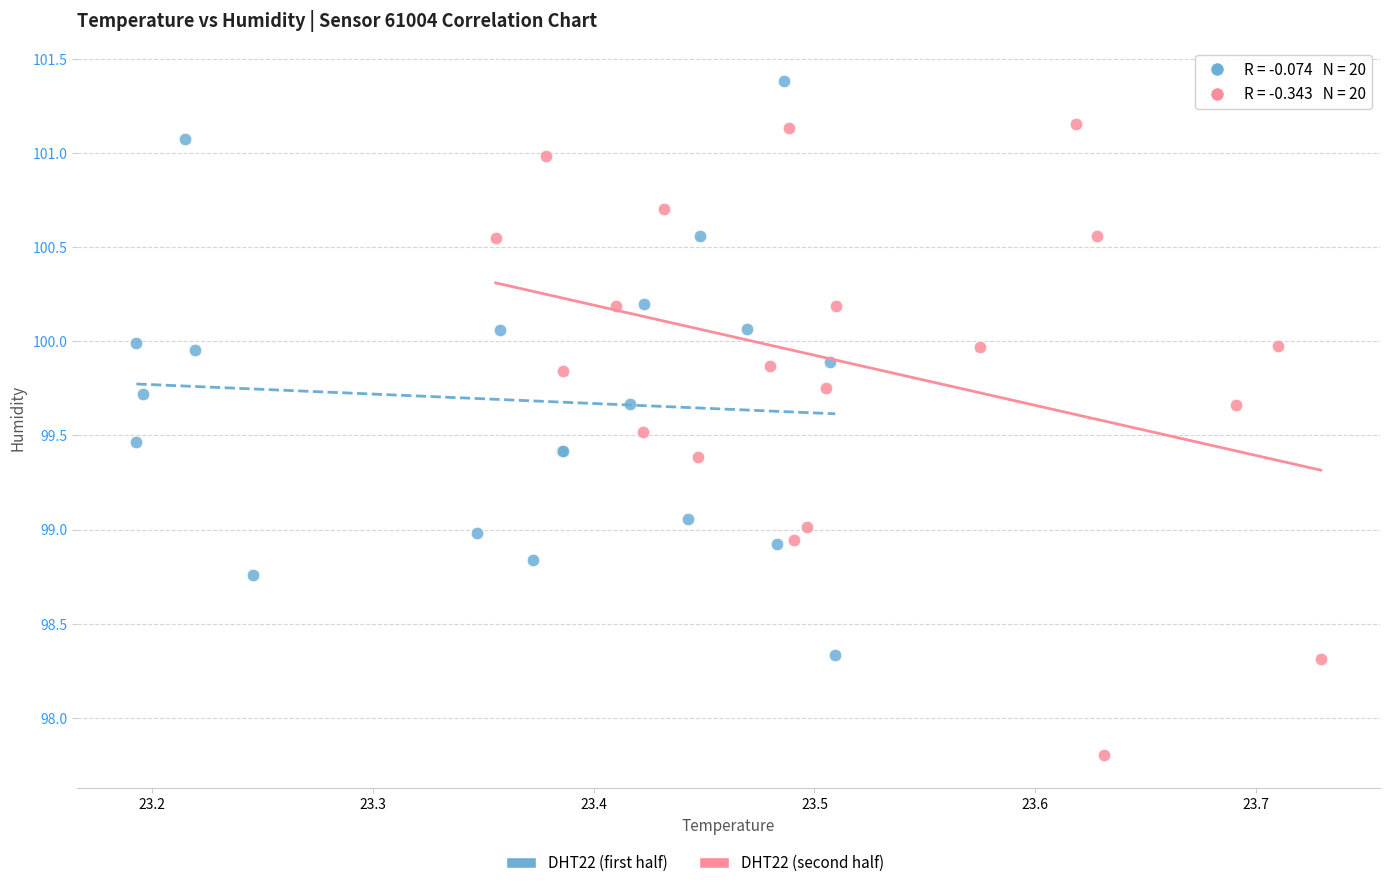

Which series has the largest Y range (max minus min)?

DHT22 (second half)